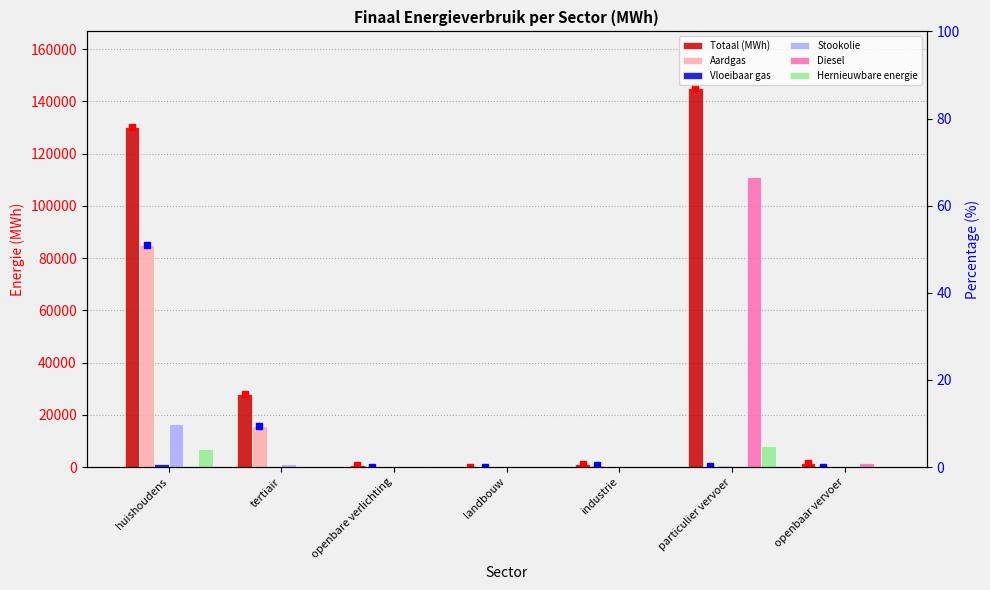

Which has a higher value, particulier vervoer or openbaar vervoer?

particulier vervoer